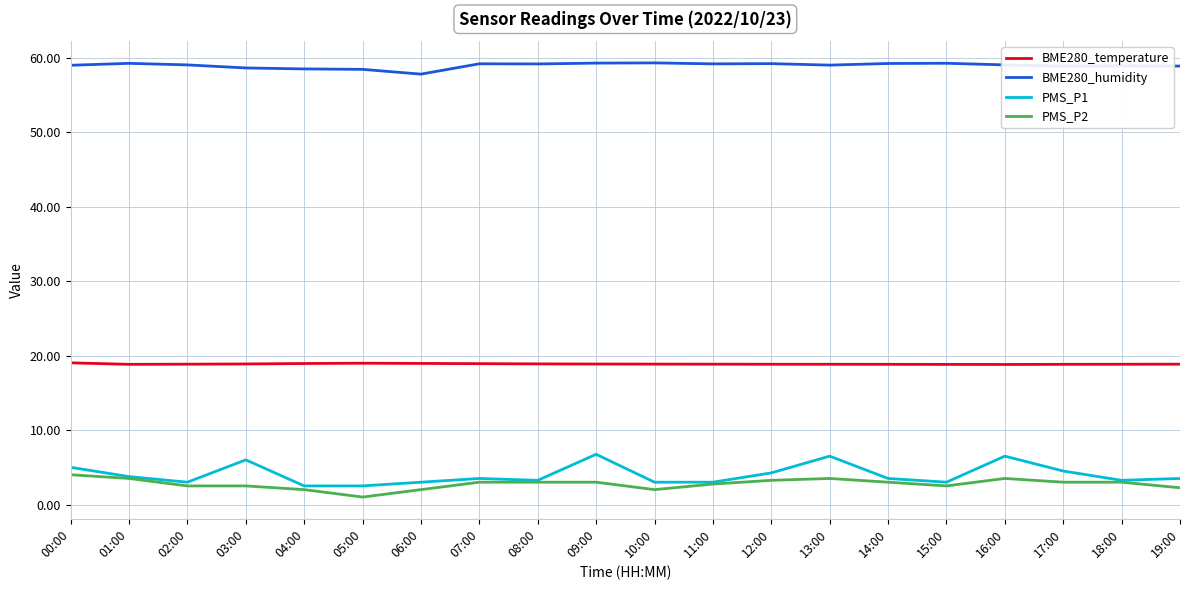

What is the spread (max minus min) of values at 08:00?

56.2